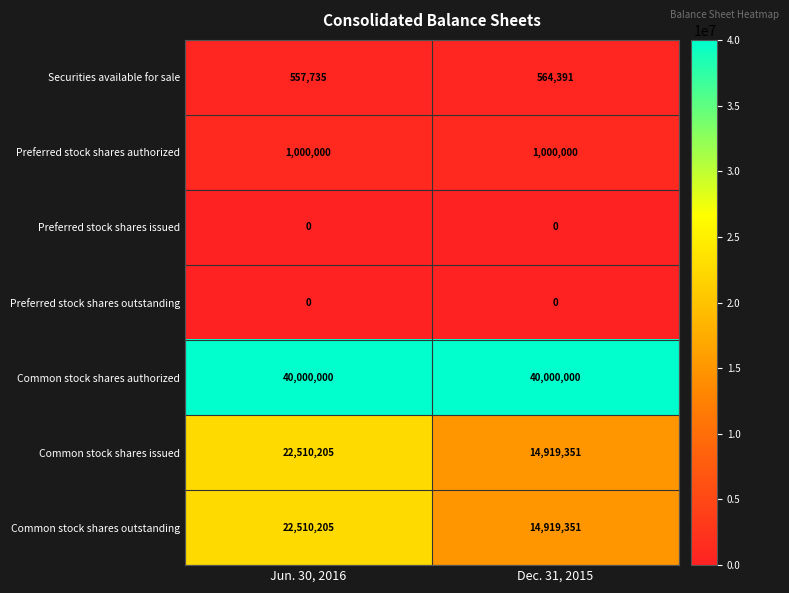

At which category is the sum across all series the highest?

Jun. 30, 2016